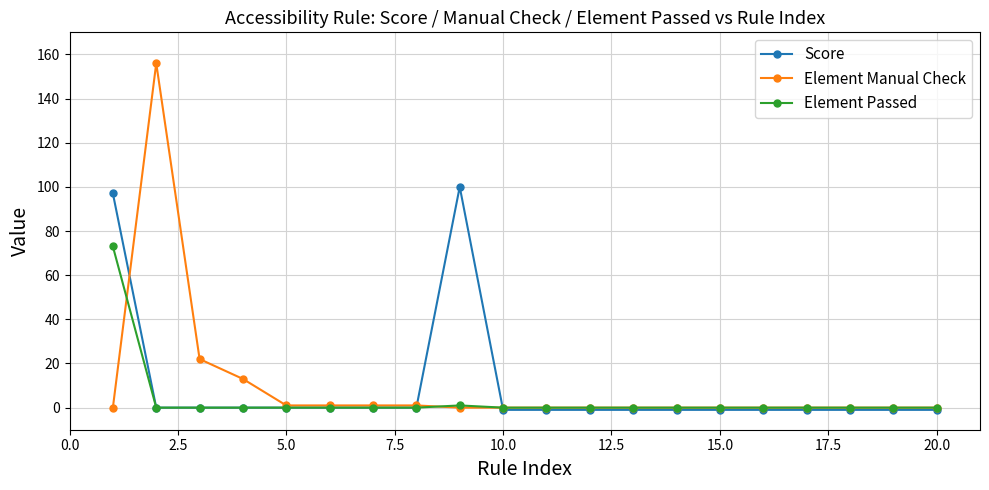

At how many categories does at least one series exceed 6?

5